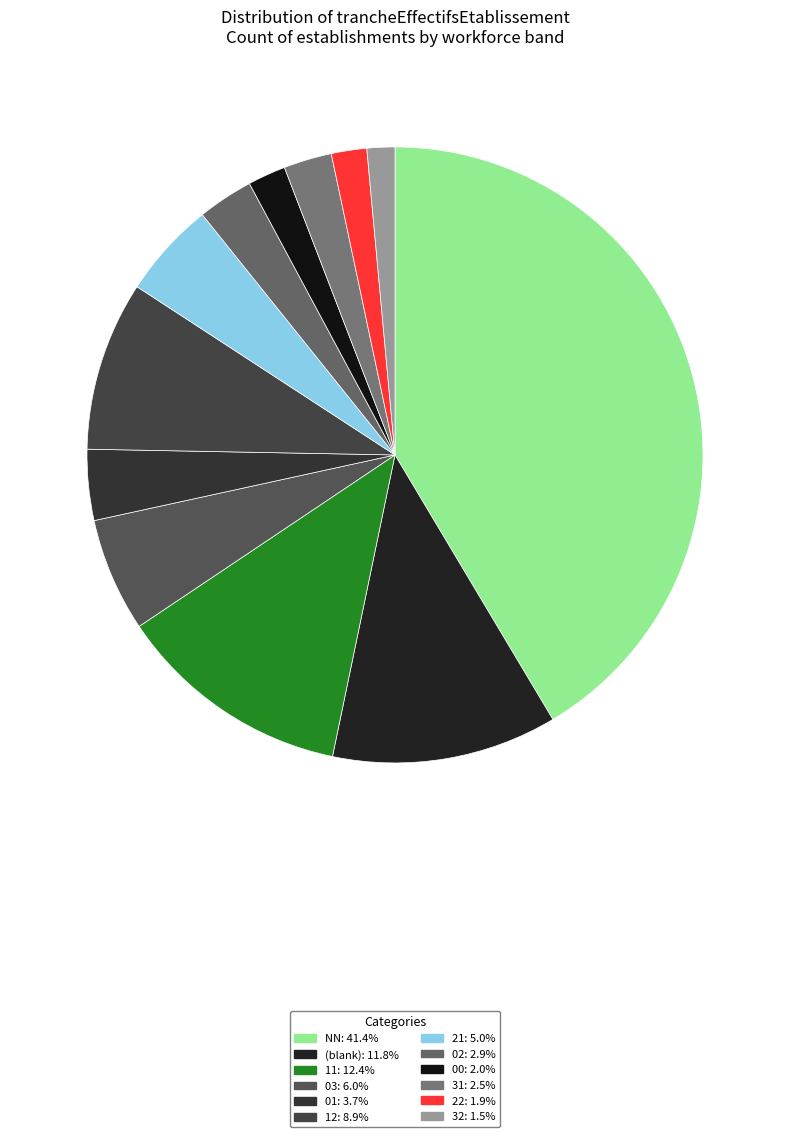

Rank the categories by value from lowest to highest.

32, 22, 00, 31, 02, 01, 21, 03, 12, , 11, NN